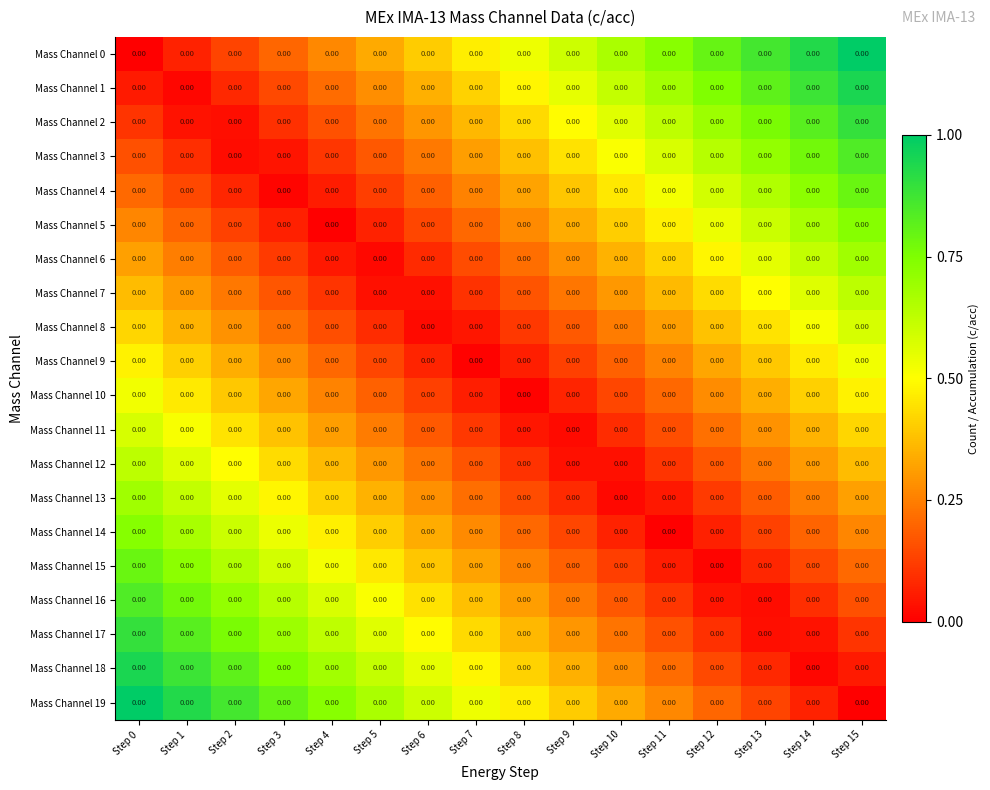

What is the sum of the Mass Channel 13 values at Step 13 and Step 4?

0.6